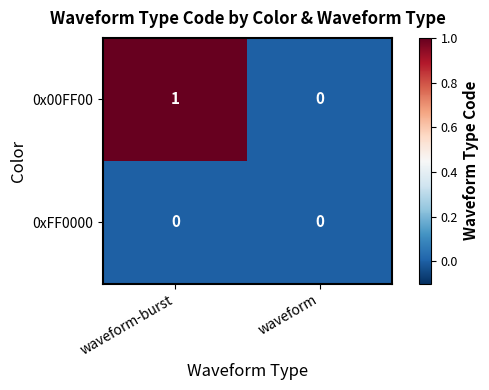

List the series in order of their overall mean, highest first.

0x00FF00, 0xFF0000